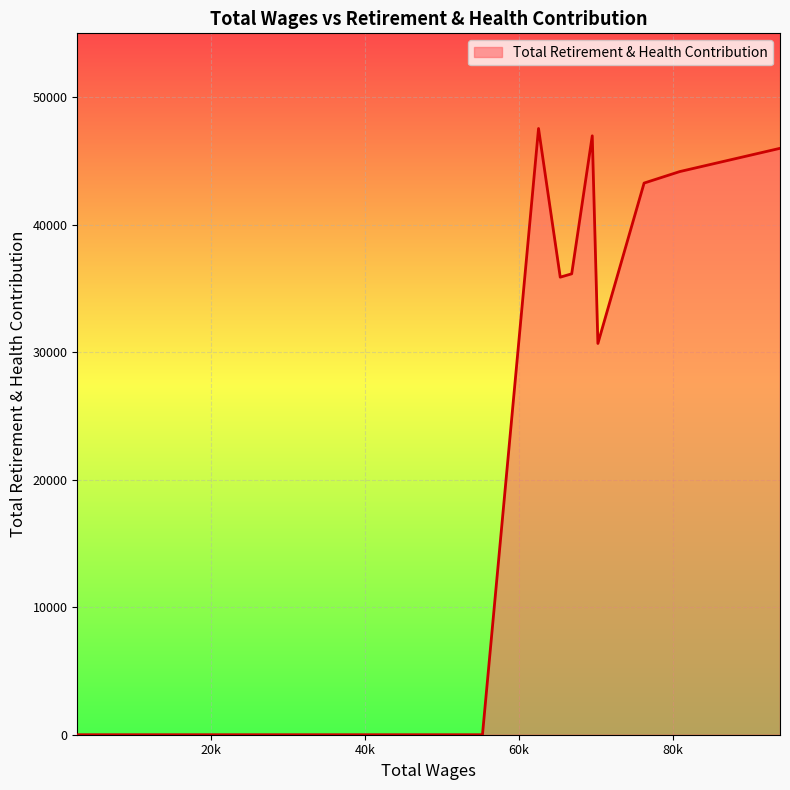

What is the greatest value displayed?

47538